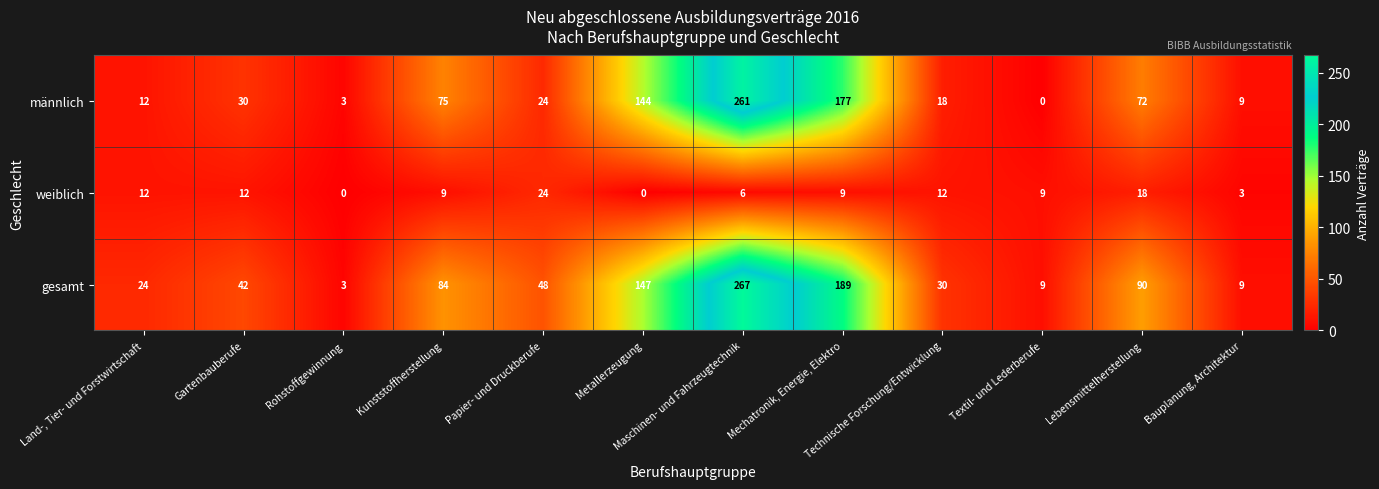

At which label does gesamt first exceed 48?

Kunststoffherstellung